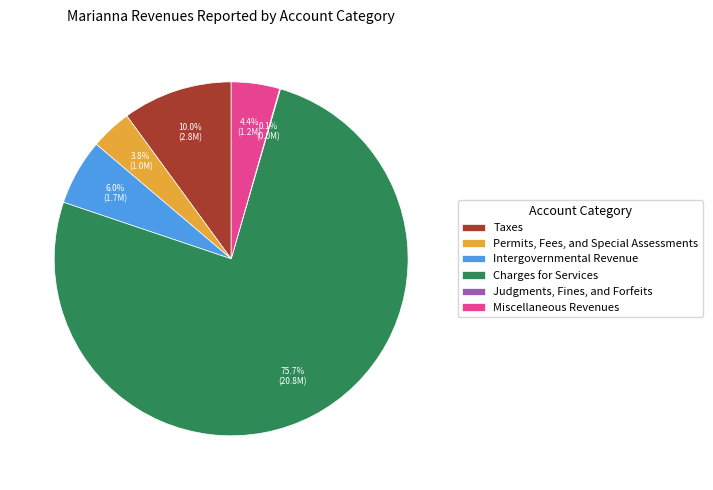

Which category has the biggest portion of the pie?

Charges for Services